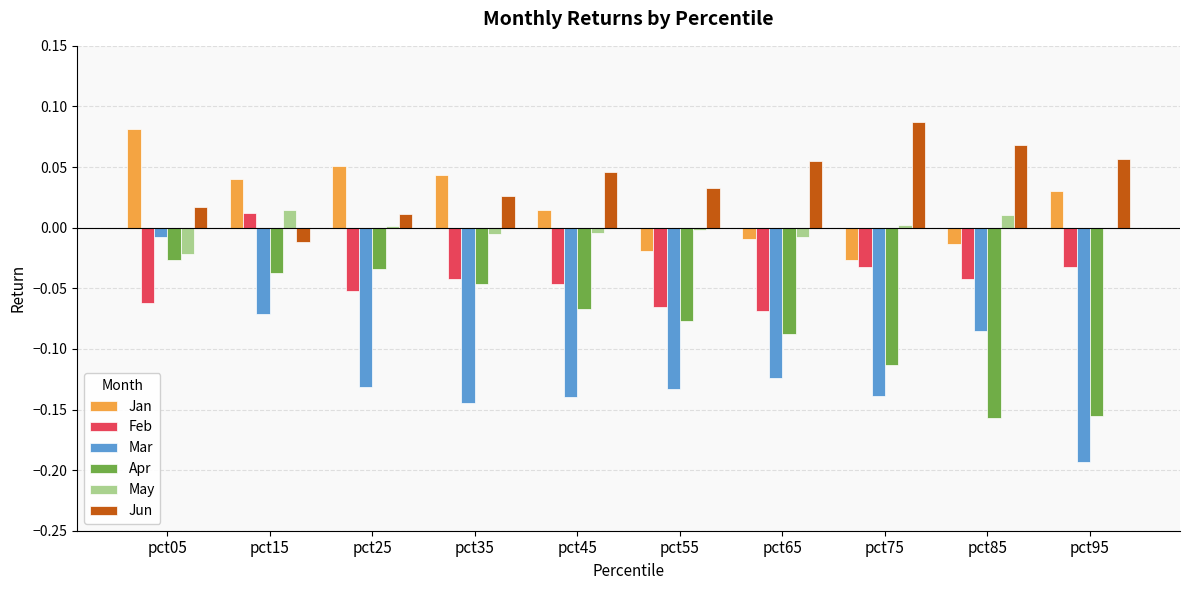

What is the sum of all Jun values?

0.4